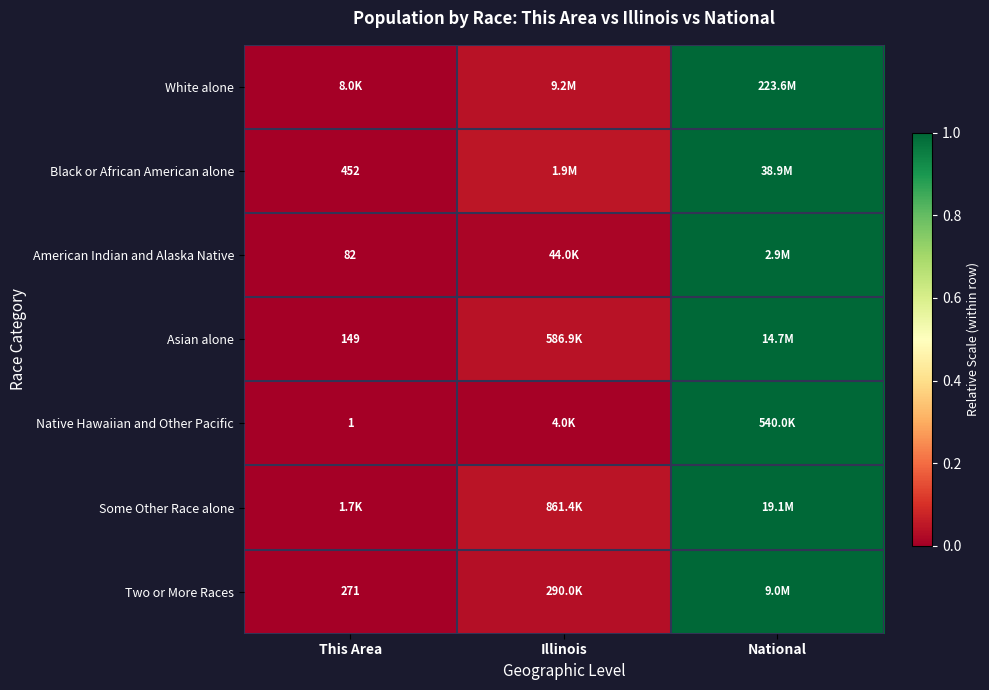

Is the value of Two or More Races at This Area greater than the value of Black or African American alone at This Area?

No